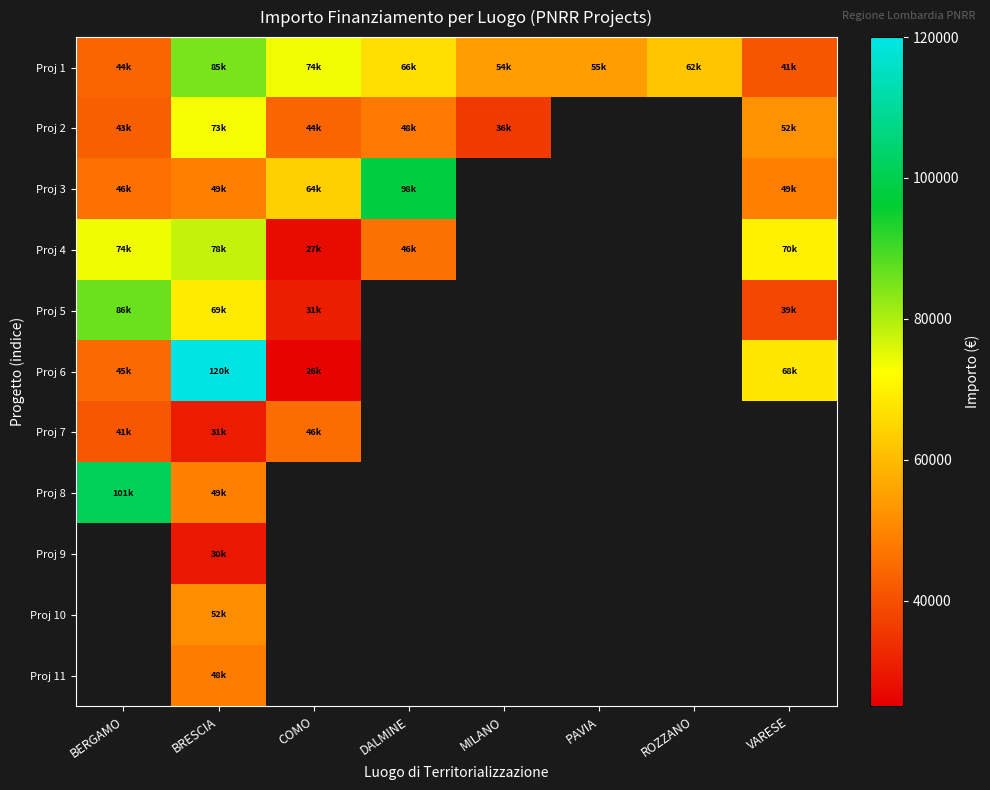

What is the difference between the maximum and minimum values in the Proj 6 series?

93941.0